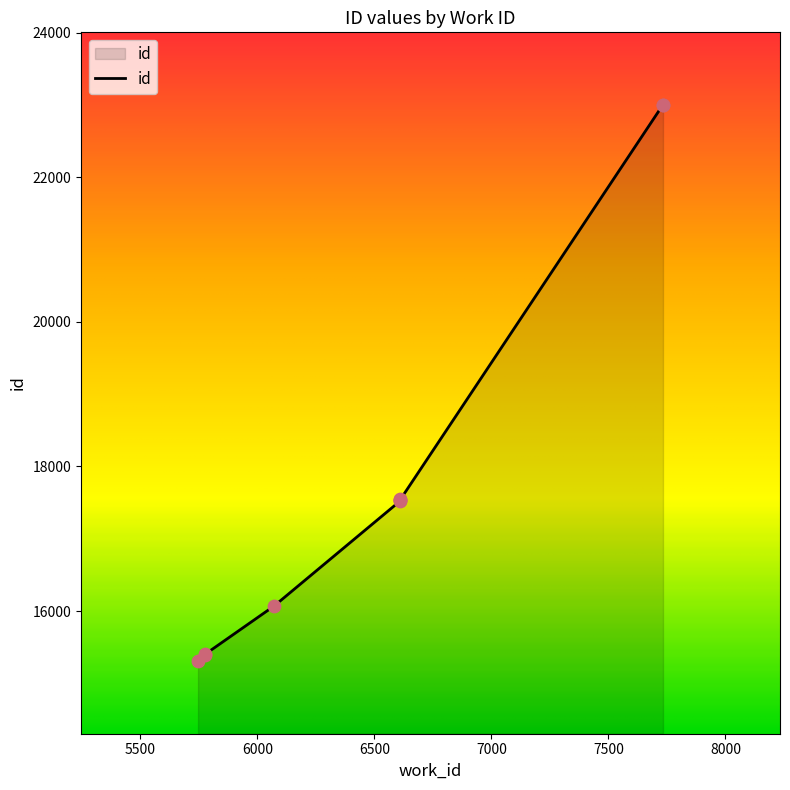

Which has a higher value, 6611 or 7733?

7733